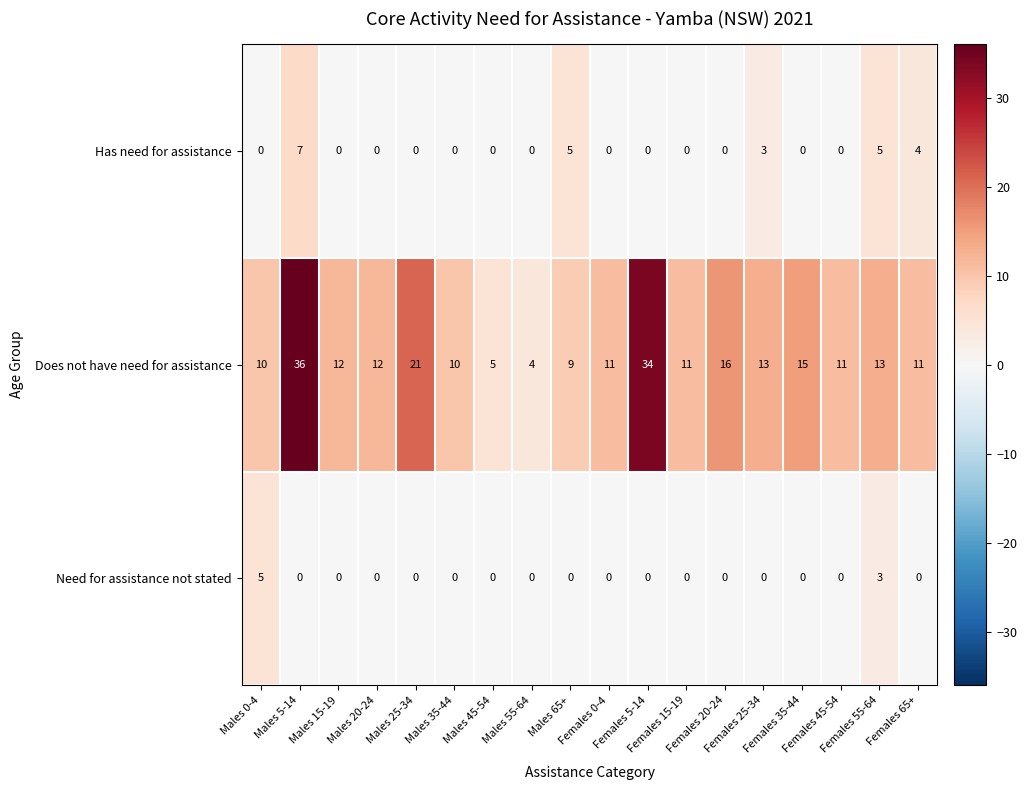

What is the difference between the maximum and second lowest values in the Need for assistance not stated series?

5